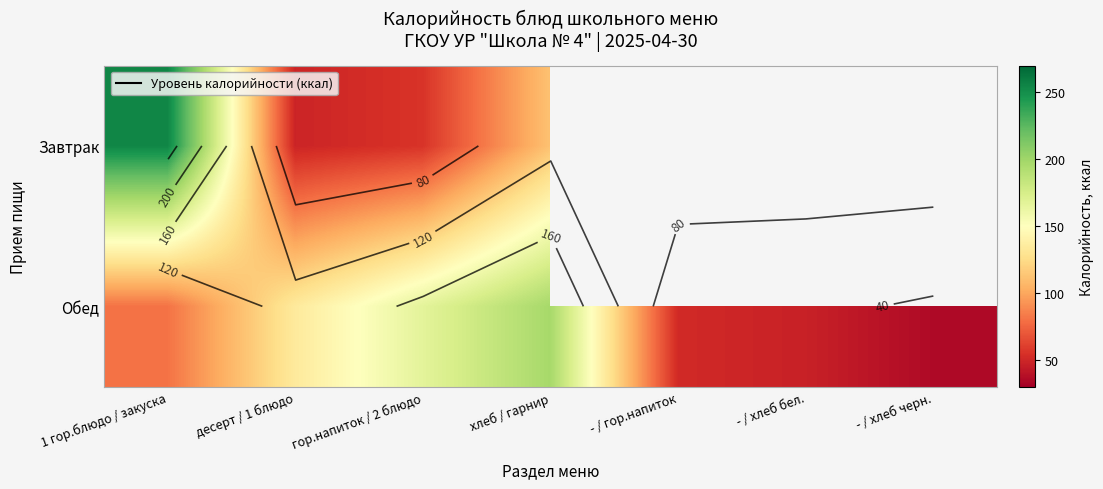

List the series in order of their overall mean, lowest first.

Завтрак, Обед